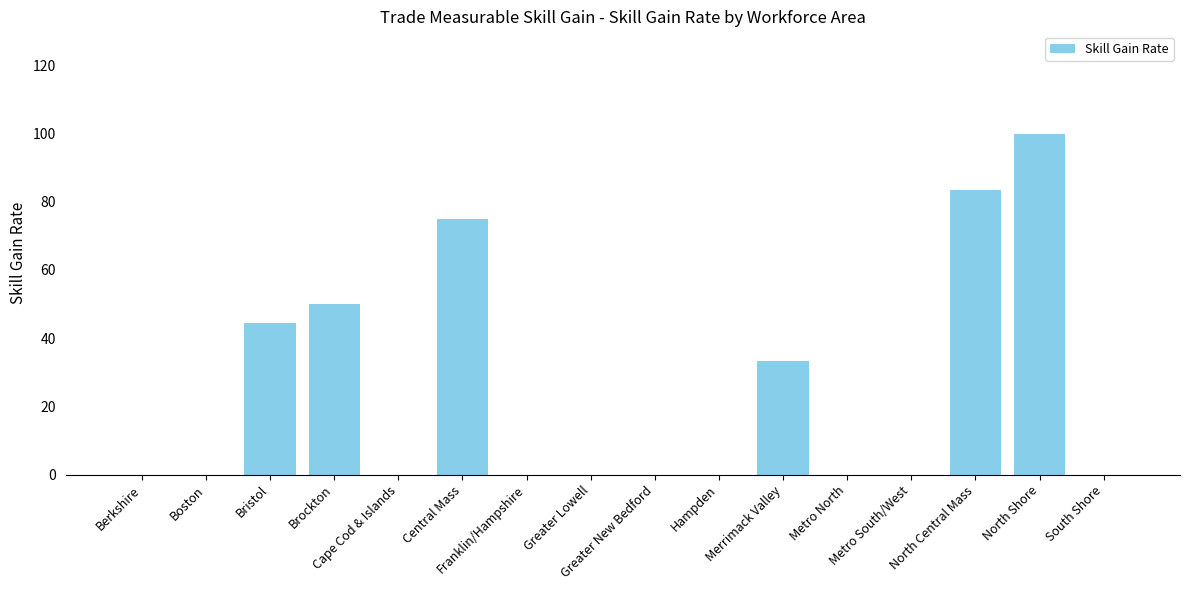

How many data points does each series have?

16